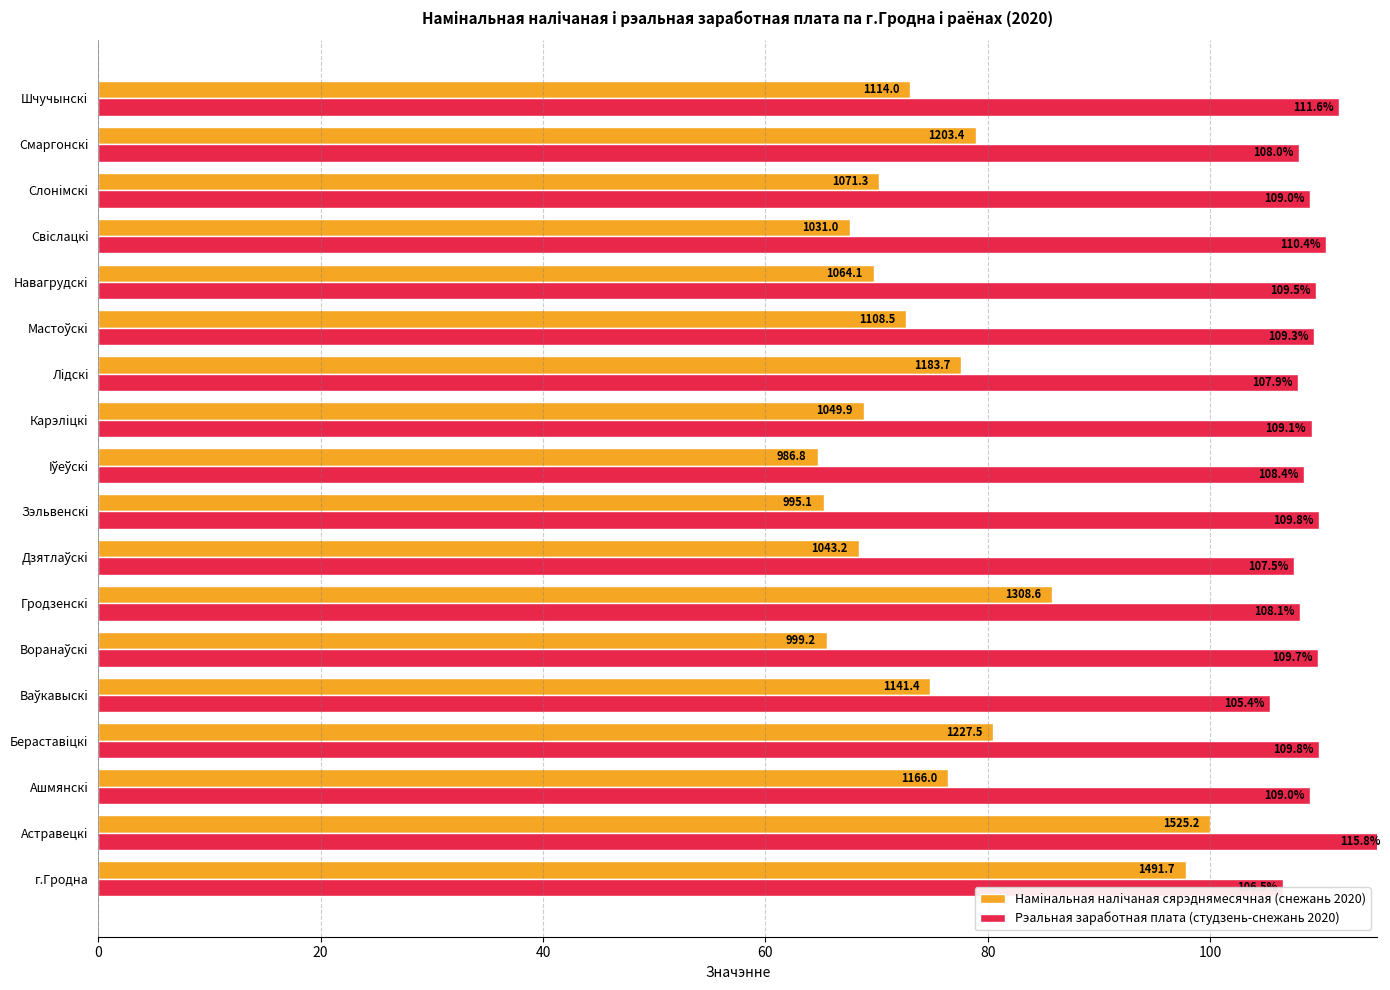

Which series has the widest spread of values?

Намiнальная налiчаная сярэднямесячная (снежань 2020)